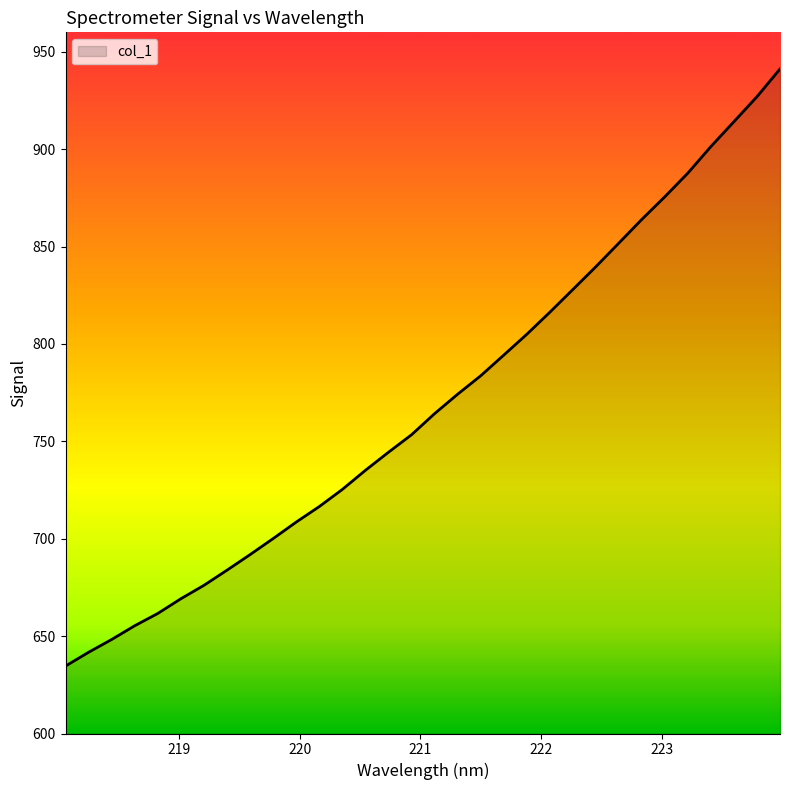

What is the difference between the maximum and minimum values?

306.6